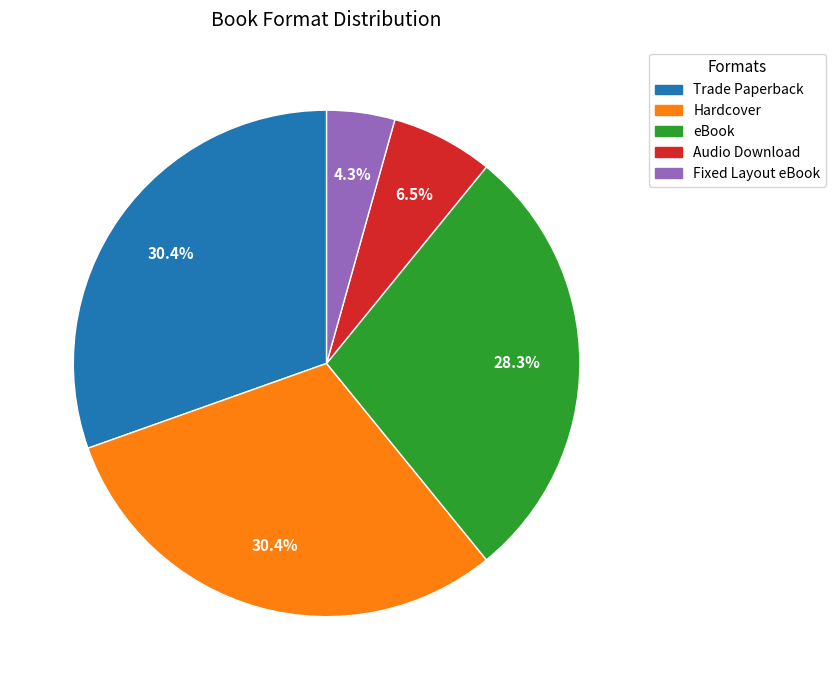

Approximately how many times larger is the value at Hardcover compared to eBook?

1.1